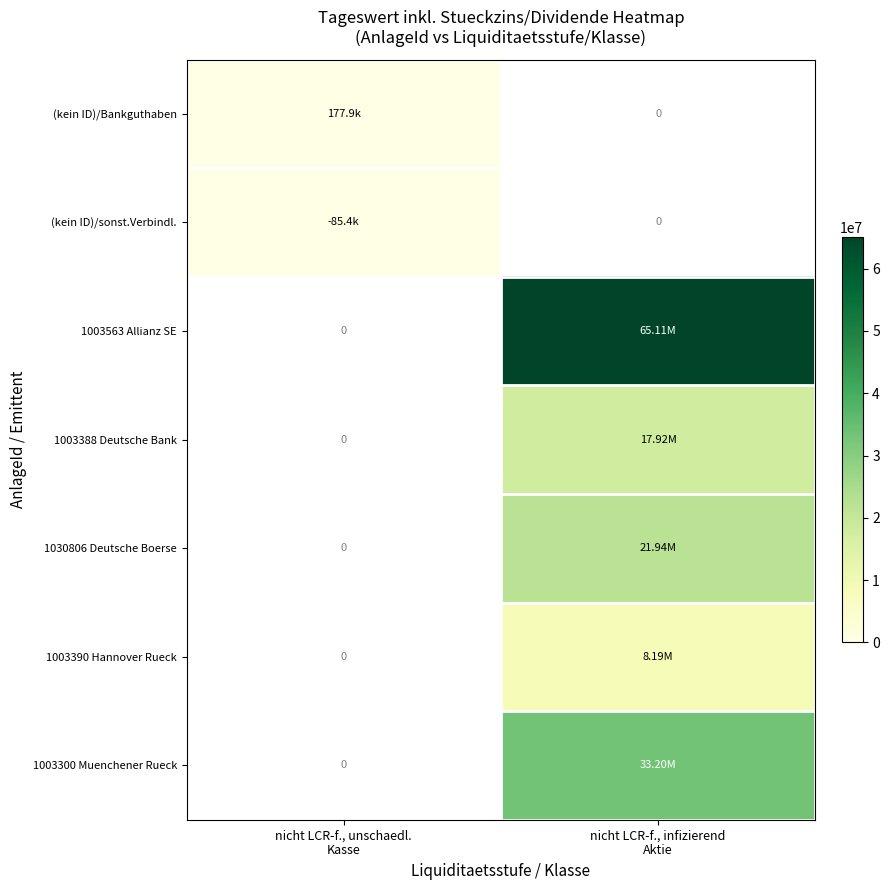

Rank the series at nicht LCR-f., unschaedl. Kasse from lowest to highest value.

(kein ID)/sonst.Verbindl., 1003563 Allianz SE, 1003388 Deutsche Bank, 1030806 Deutsche Boerse, 1003390 Hannover Rueck, 1003300 Muenchener Rueck, (kein ID)/Bankguthaben